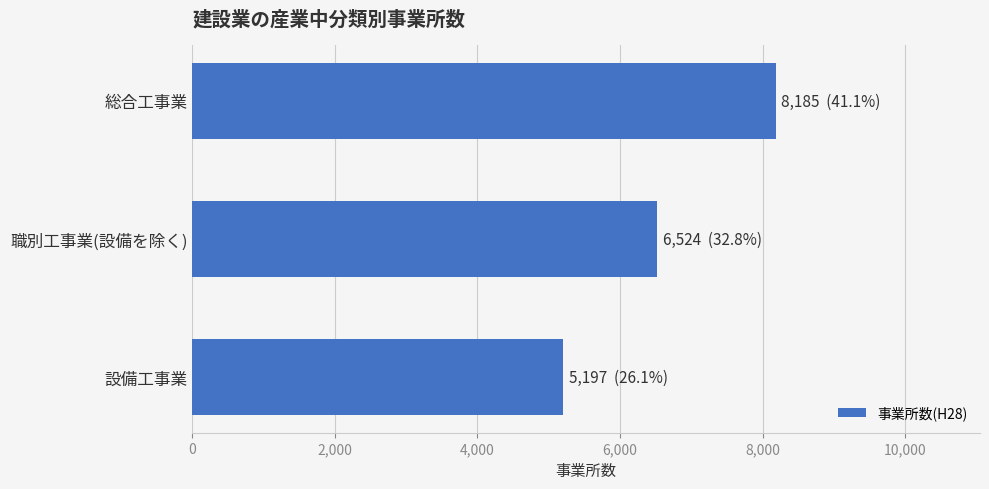

How many values are below 6524?

1